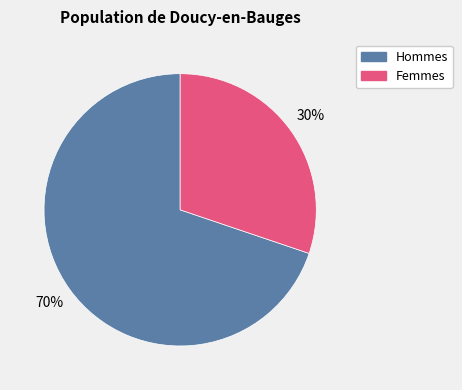

To the nearest percent, what percentage of the pie is Hommes?

70%